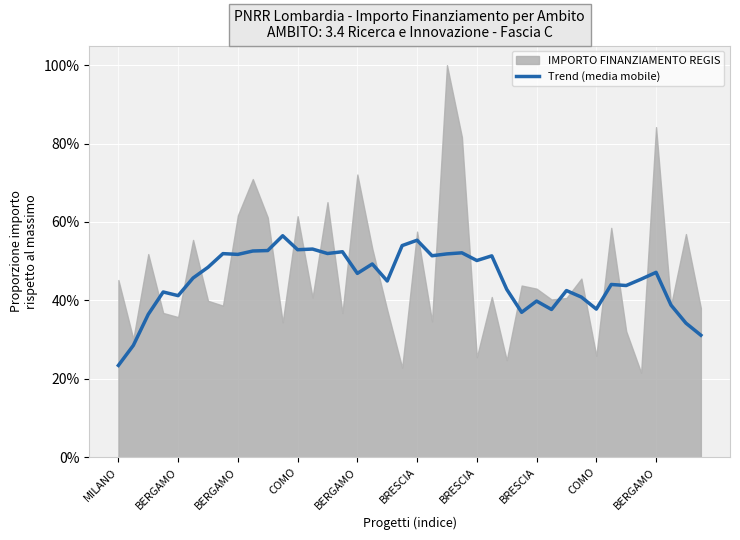

How many points are higher than both their immediate neighbors (excluding endpoints)?

13